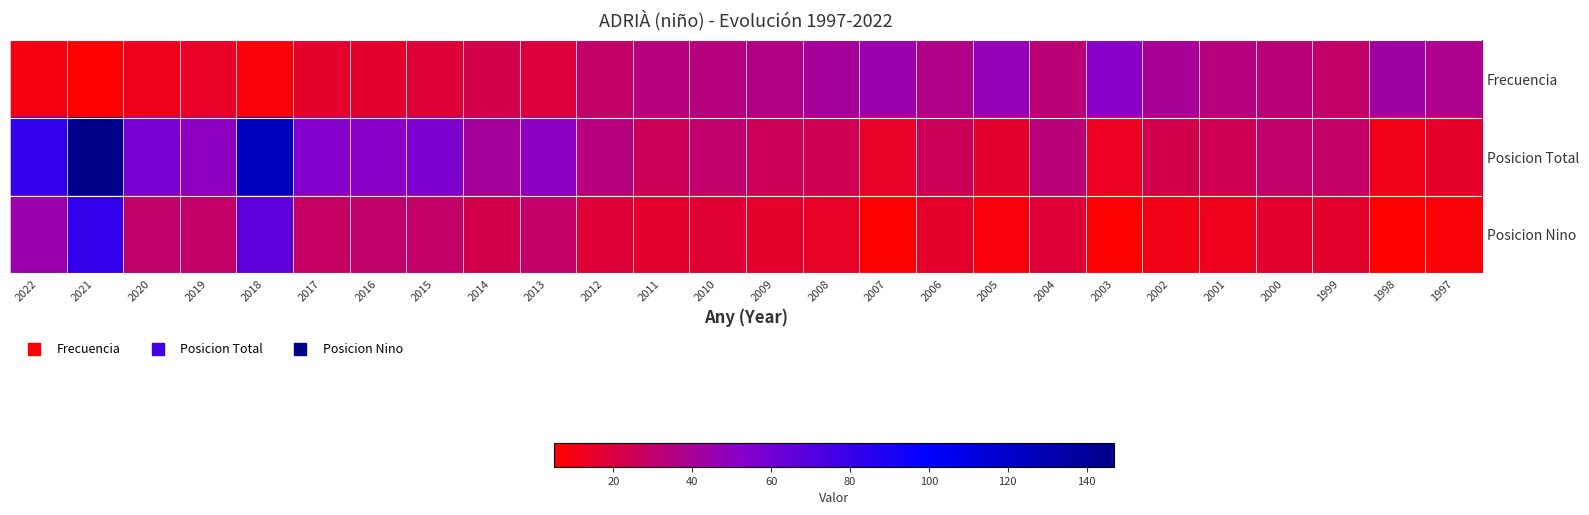

Reading right to left, list all the values displayed in this chart.

Frecuencia: 1997=38	1998=43	1999=29	2000=33	2001=34	2002=40	2003=52	2004=32	2005=48	2006=37	2007=45	2008=41	2009=36	2010=34	2011=34	2012=29	2013=19	2014=23	2015=18	2016=16	2017=15	2018=7	2019=14	2020=12	2021=5	2022=9
Posicion Total: 1997=15	1998=11	1999=29	2000=30	2001=24	2002=23	2003=13	2004=33	2005=16	2006=25	2007=14	2008=24	2009=26	2010=30	2011=26	2012=34	2013=51	2014=41	2015=56	2016=52	2017=54	2018=125	2019=50	2020=58	2021=147	2022=82
Posicion Nino: 1997=7	1998=5	1999=16	2000=16	2001=12	2002=10	2003=6	2004=18	2005=8	2006=15	2007=6	2008=14	2009=15	2010=17	2011=16	2012=18	2013=29	2014=23	2015=29	2016=30	2017=28	2018=67	2019=29	2020=30	2021=82	2022=45